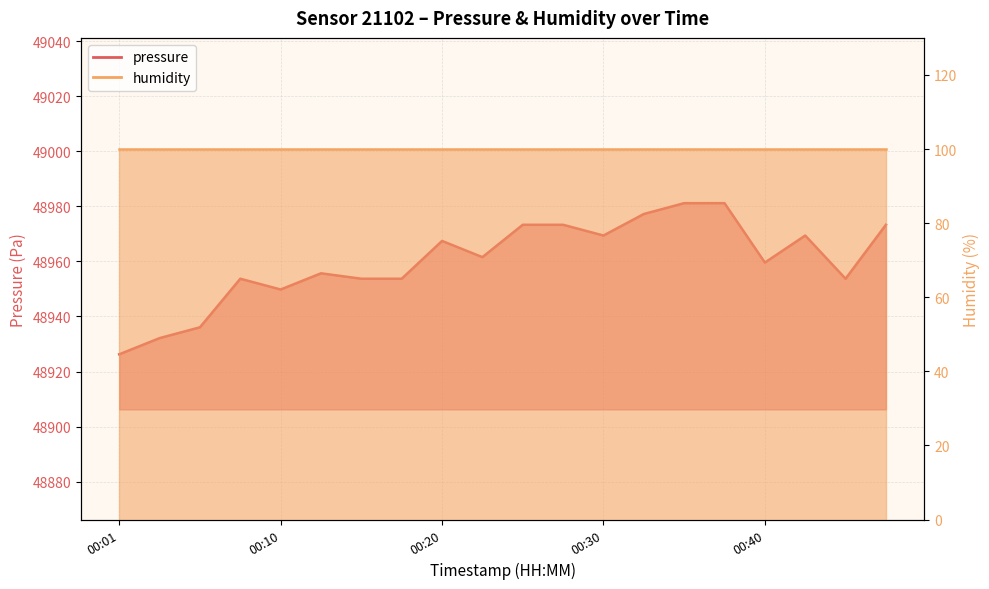

Where is the first local minimum?

00:10